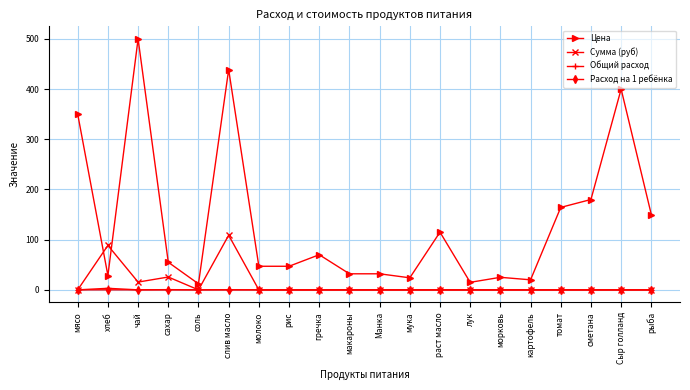

True or false: Цена and Общий расход intersect in this chart.

False